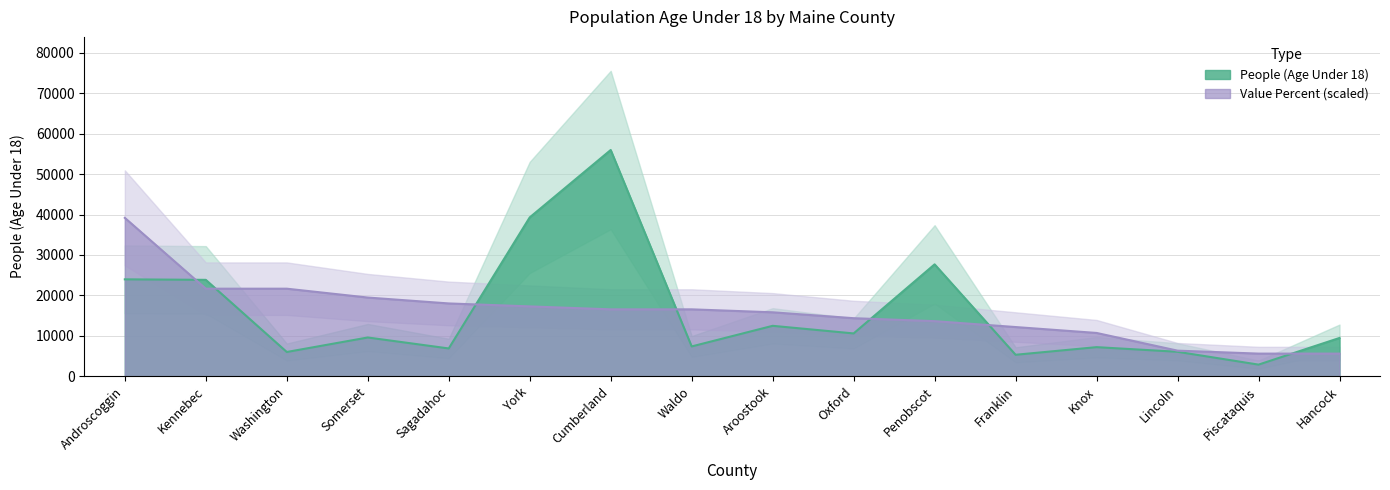

What is the label of the 9th point from the right?

Waldo